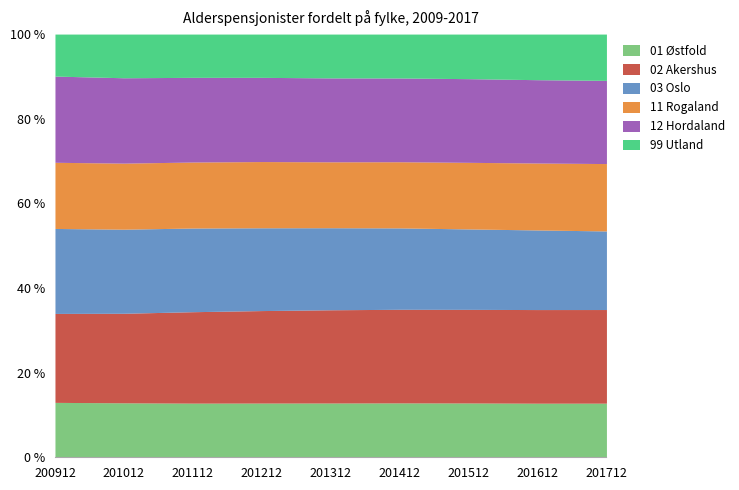

True or false: 99 Utland has a value of 55500 at 201312.

False